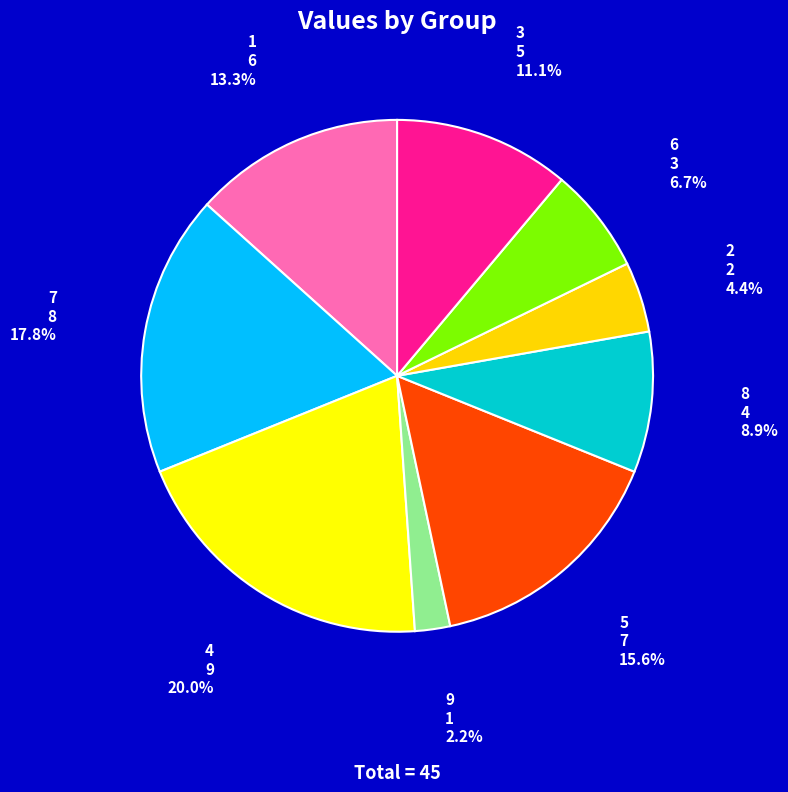

Is the sum of 1 and 5 greater than half?

No